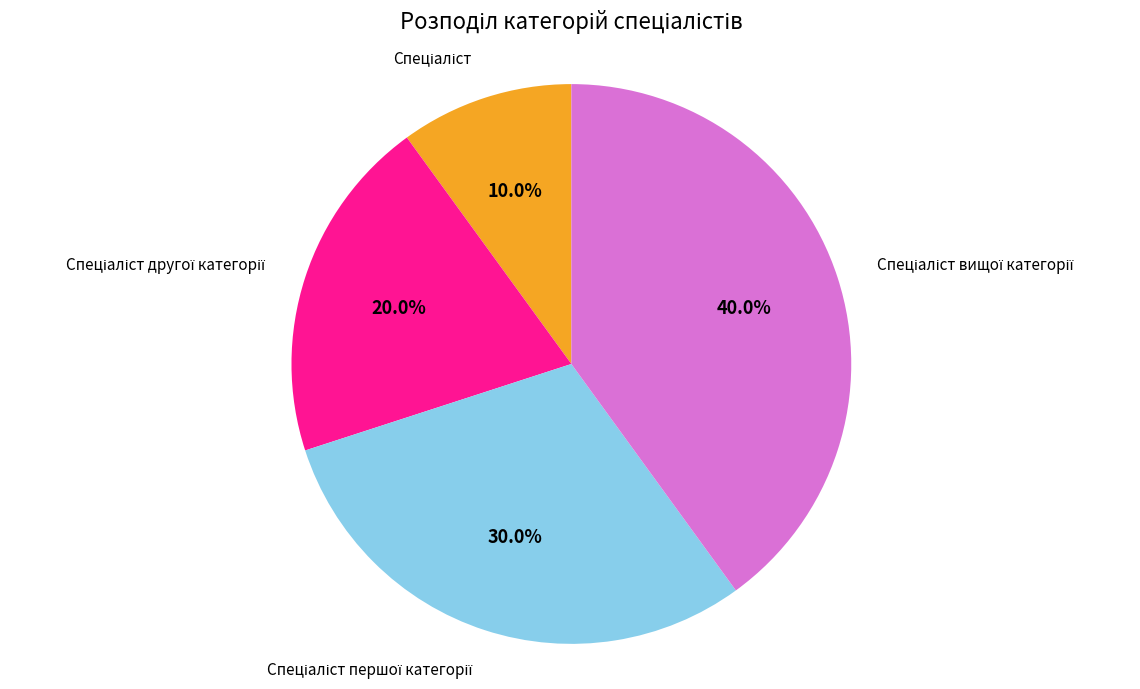

How many slices are in this pie chart?

4